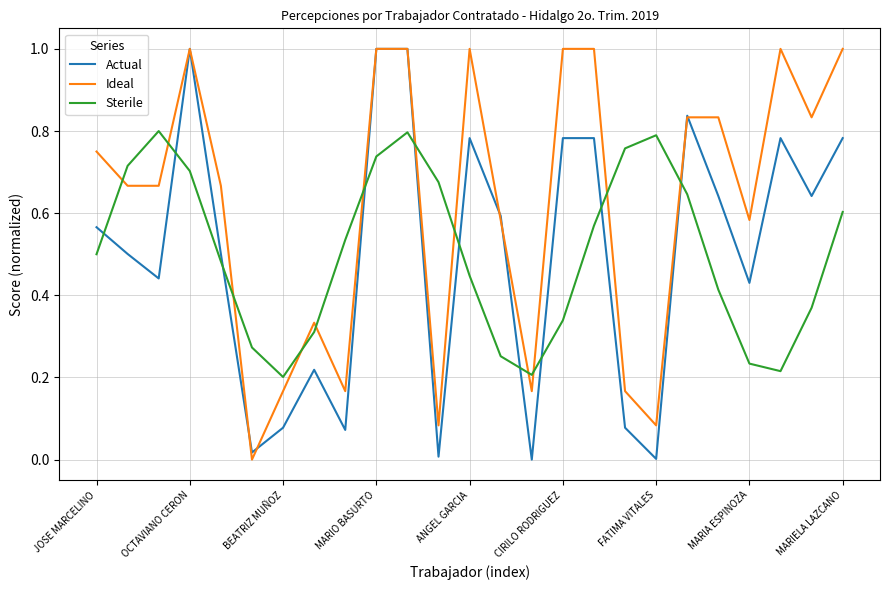

What is the maximum value for Actual?

1.0